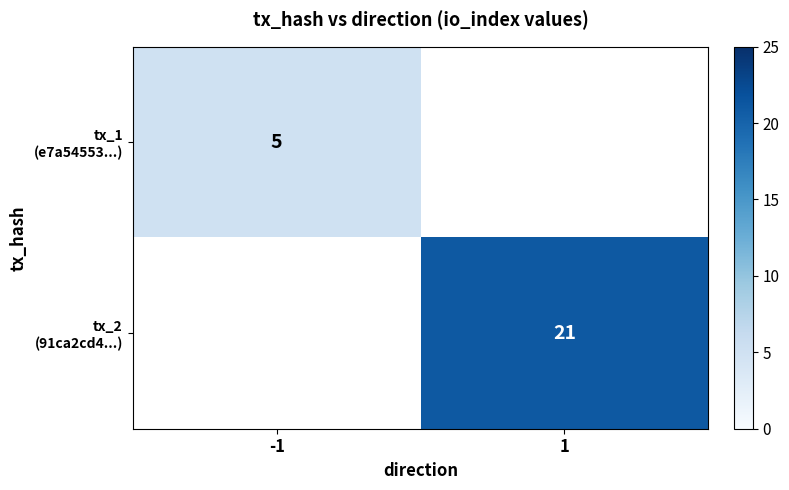

What is the smallest value displayed?

5.0